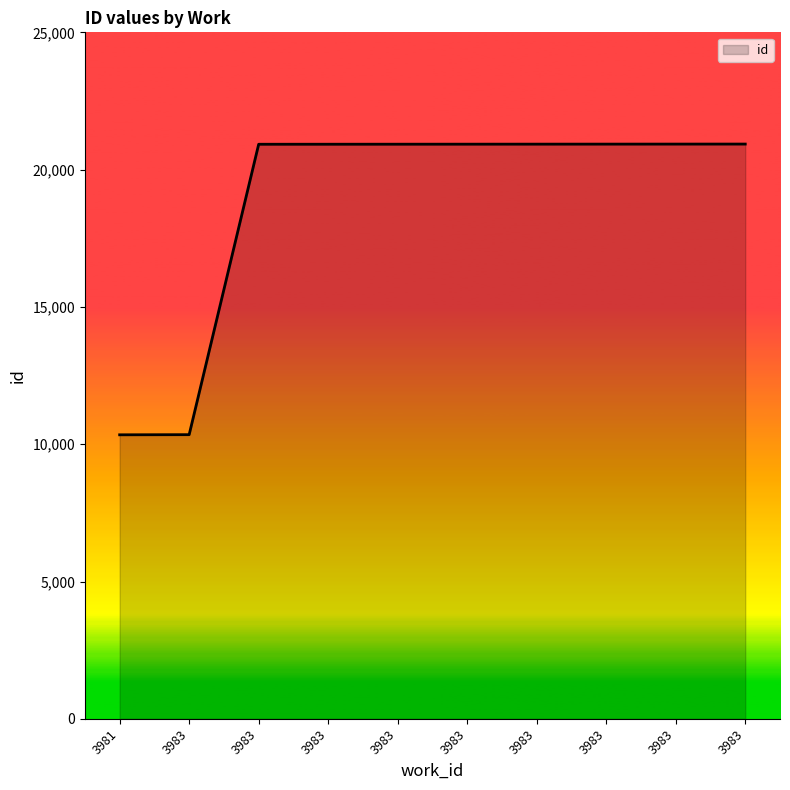

Reading right to left, list all the values displayed in this chart.

20931	20930	20929	20928	20927	20926	20925	20924	10348	10343